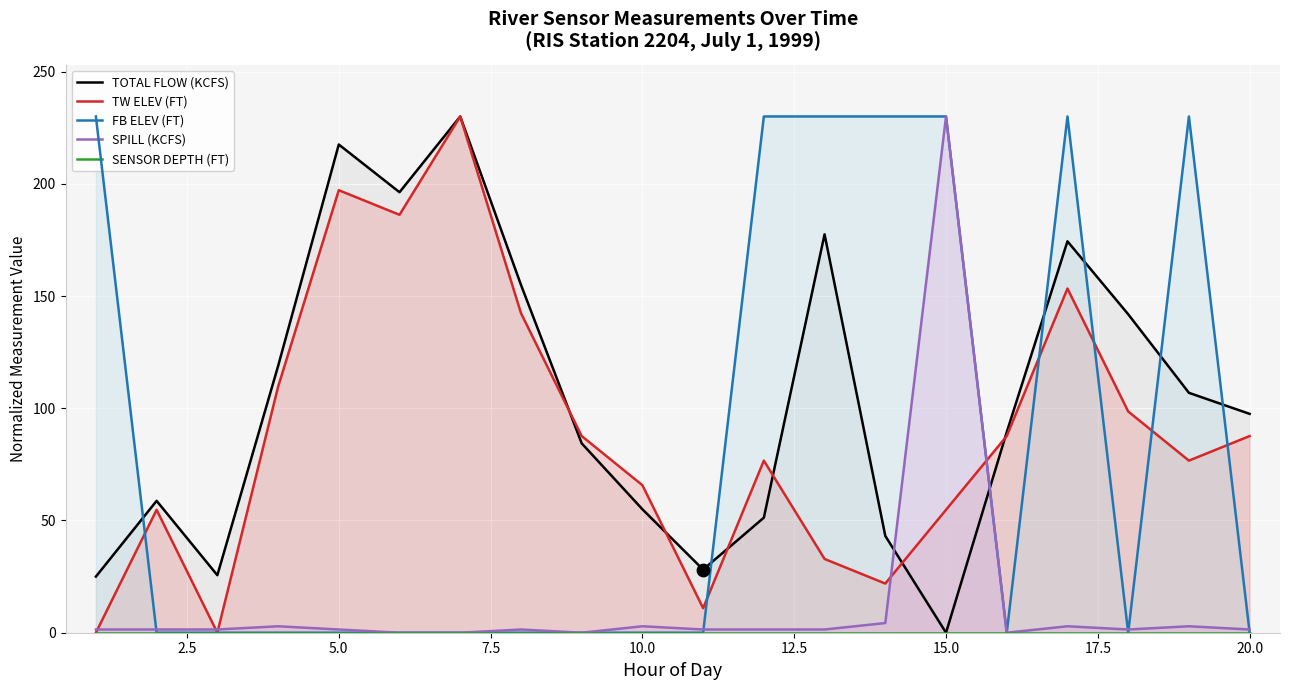

Which series contains the highest Y value?

TOTAL FLOW (KCFS)